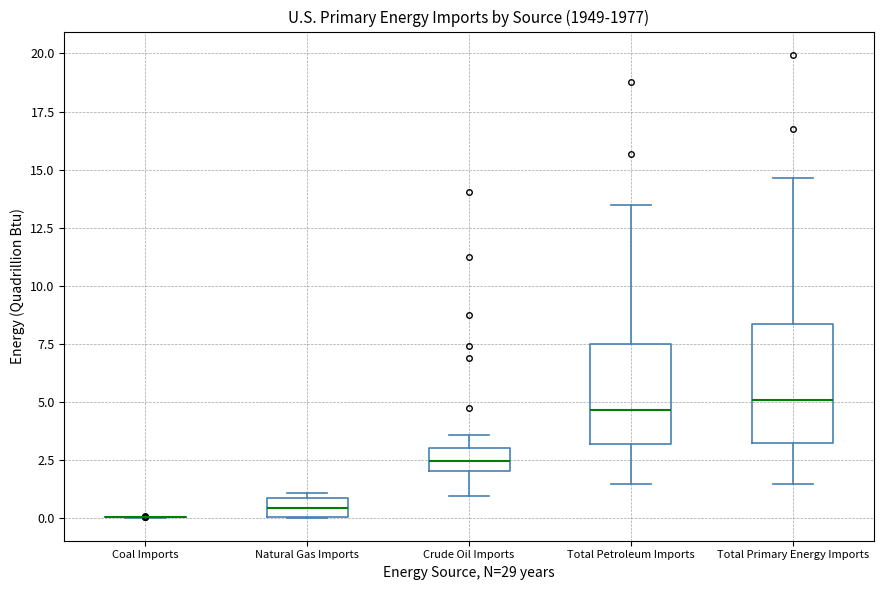

Where does the median line of the box for Crude Oil Imports sit on the y-axis? The values are not printed on the chart, so give them approximately, as read against the axis.

2.5